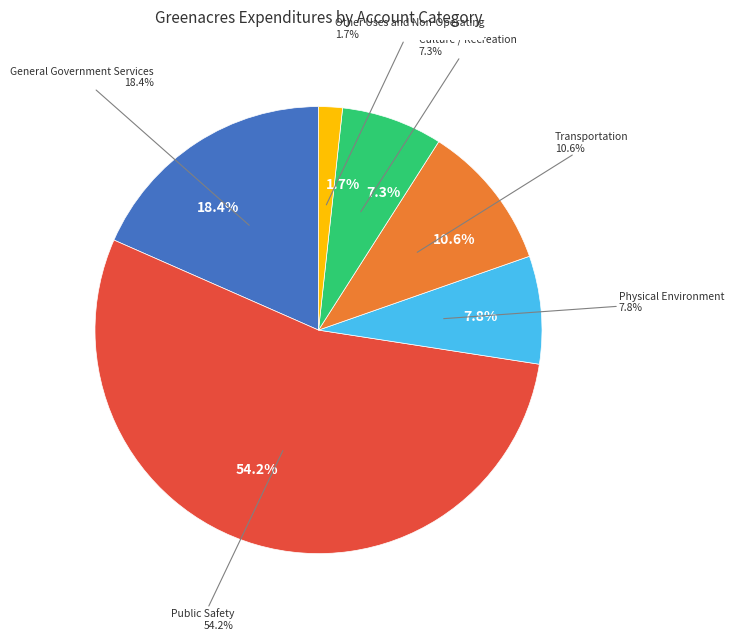

To the nearest percent, what is the difference between the General Government Services and Culture / Recreation slice percentages?

11%